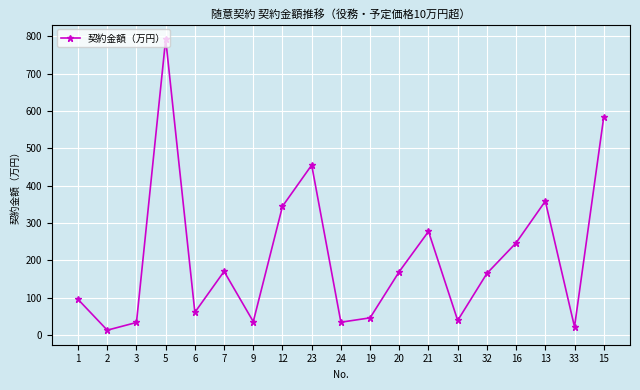

What is the value of the 15th point from the left?

165.0